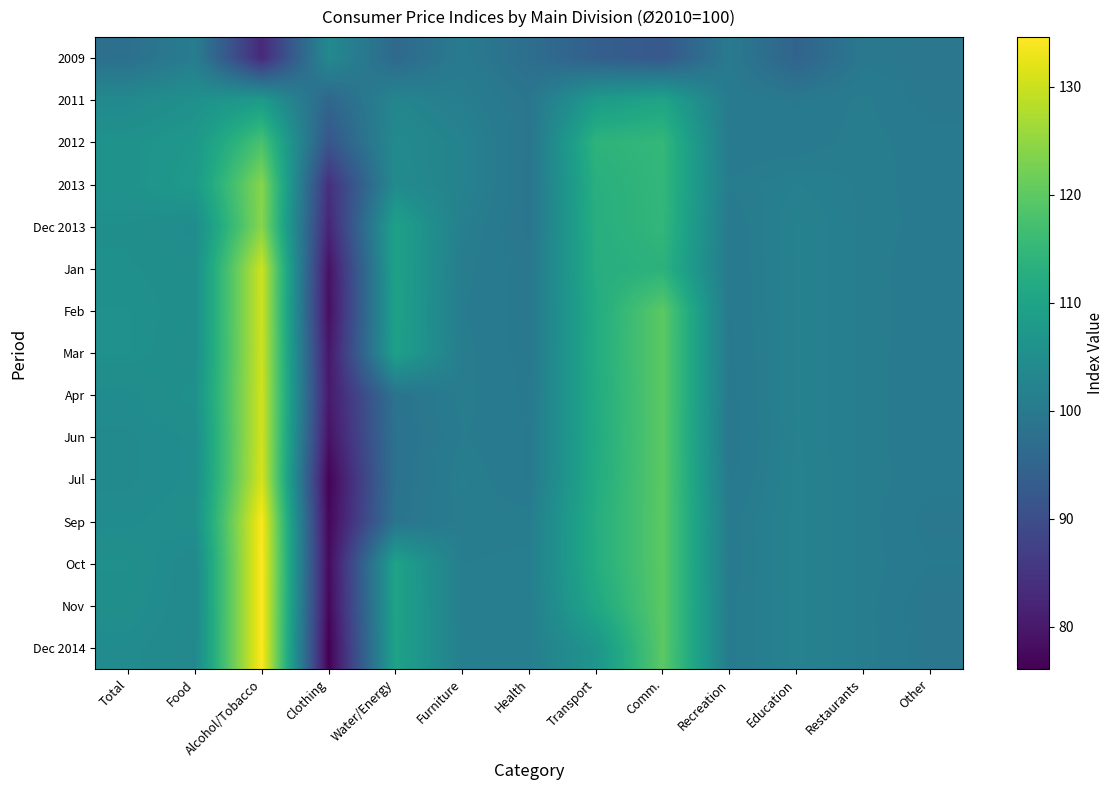

What is the spread (max minus min) of values at Clothing?

27.7